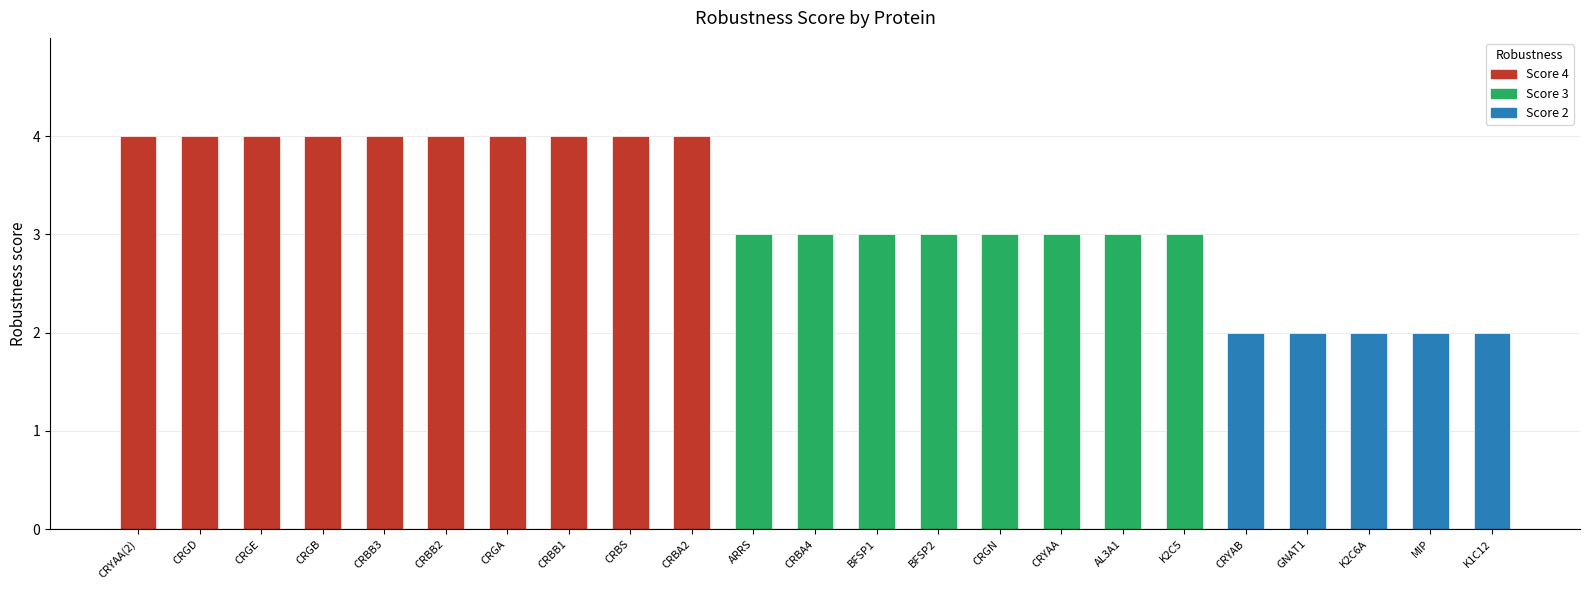

At which category is the sum across all series the highest?

P24622-2|CRYAA_MOUSE